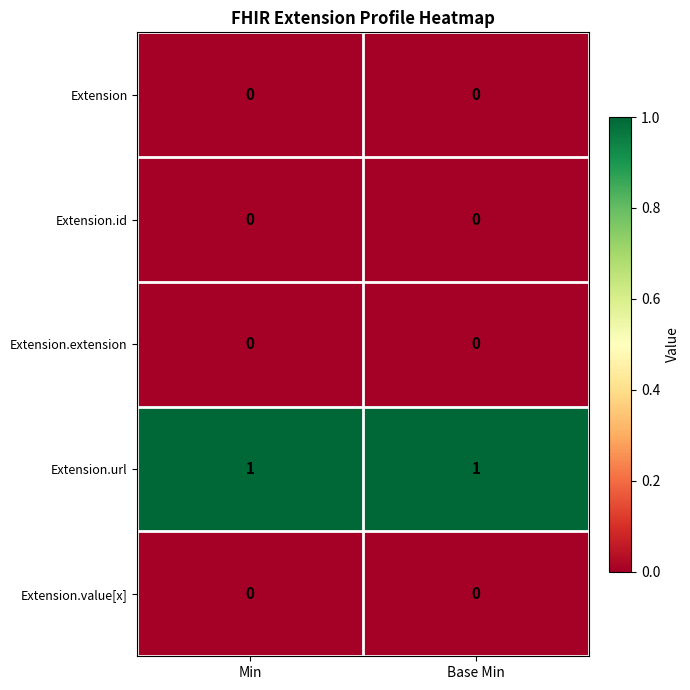

Is the value of Extension.extension at Min greater than the value of Extension.url at Base Min?

No